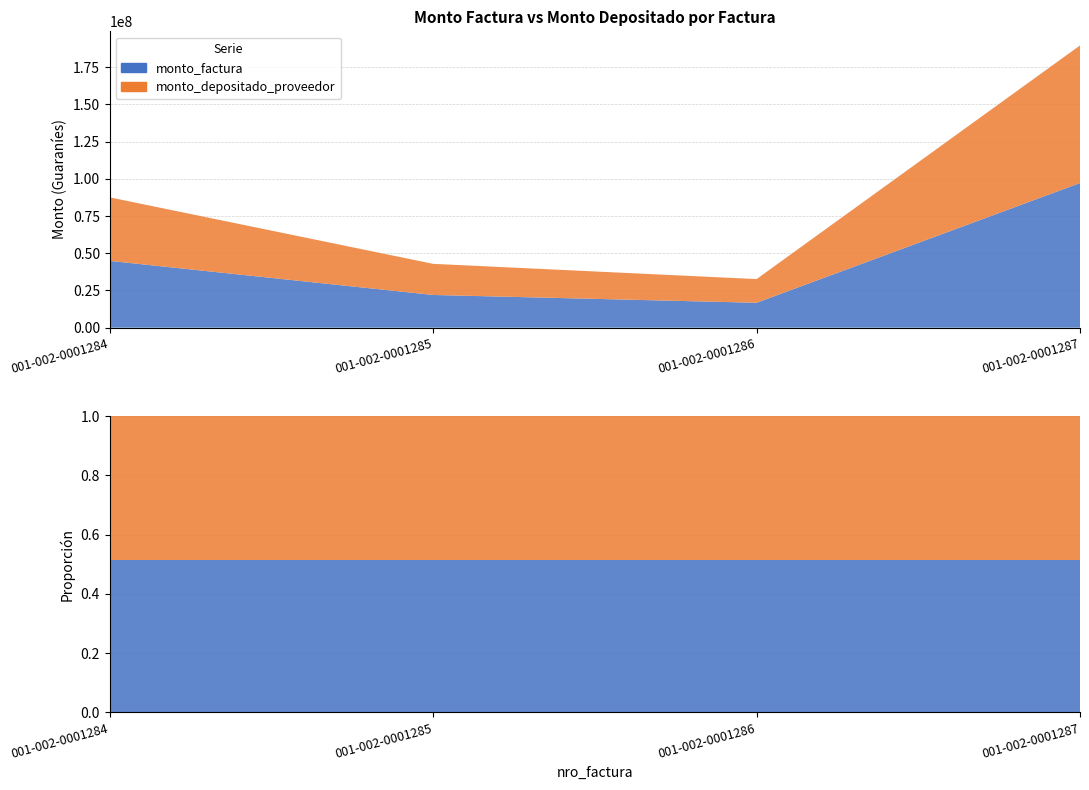

Reading left to right, extract all data points from this chart.

monto_factura: 001-002-0001284=44885620	001-002-0001285=21986640	001-002-0001286=16738800	001-002-0001287=97207682
monto_depositado_proveedor: 001-002-0001284=42685409	001-002-0001285=20908895	001-002-0001286=15918294	001-002-0001287=92442738